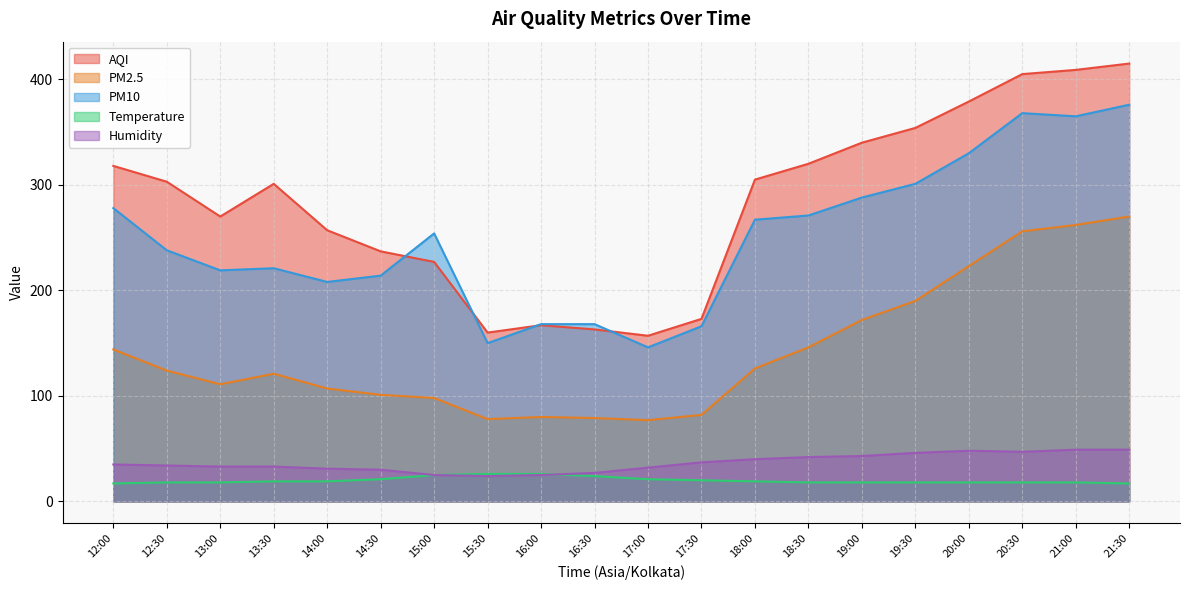

At 21:30, list the series in order from smallest to largest.

Temperature, Humidity, PM2.5, PM10, AQI